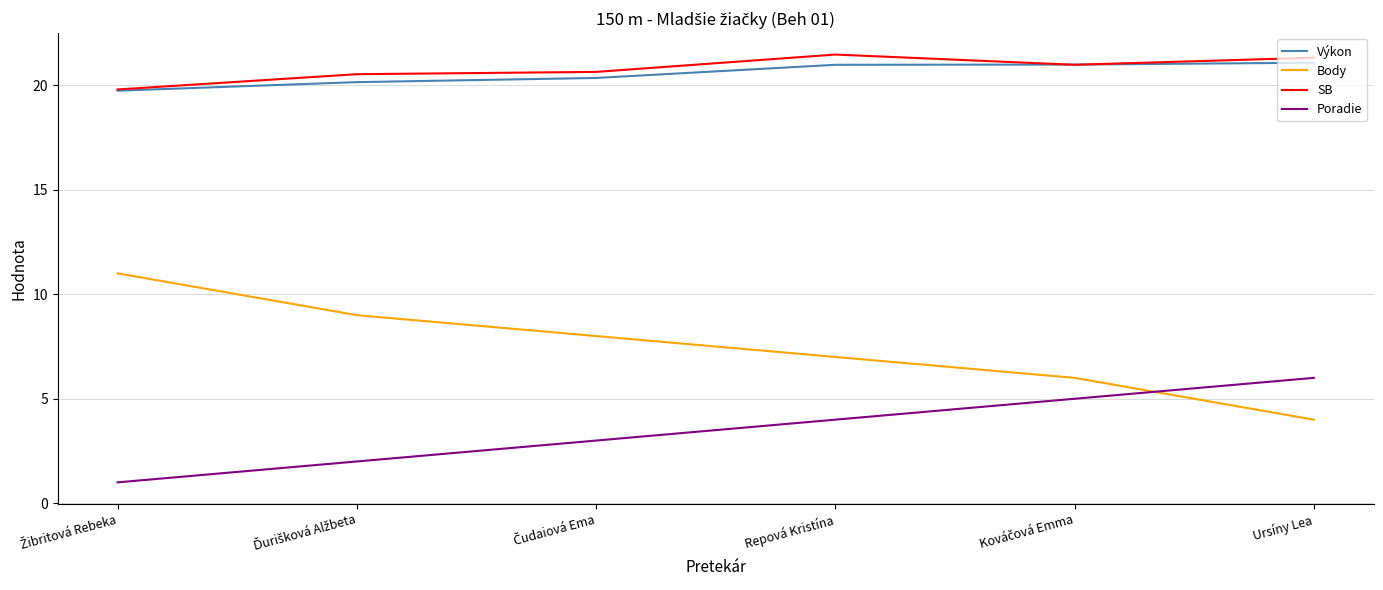

Which series has the largest range (max minus min)?

Body